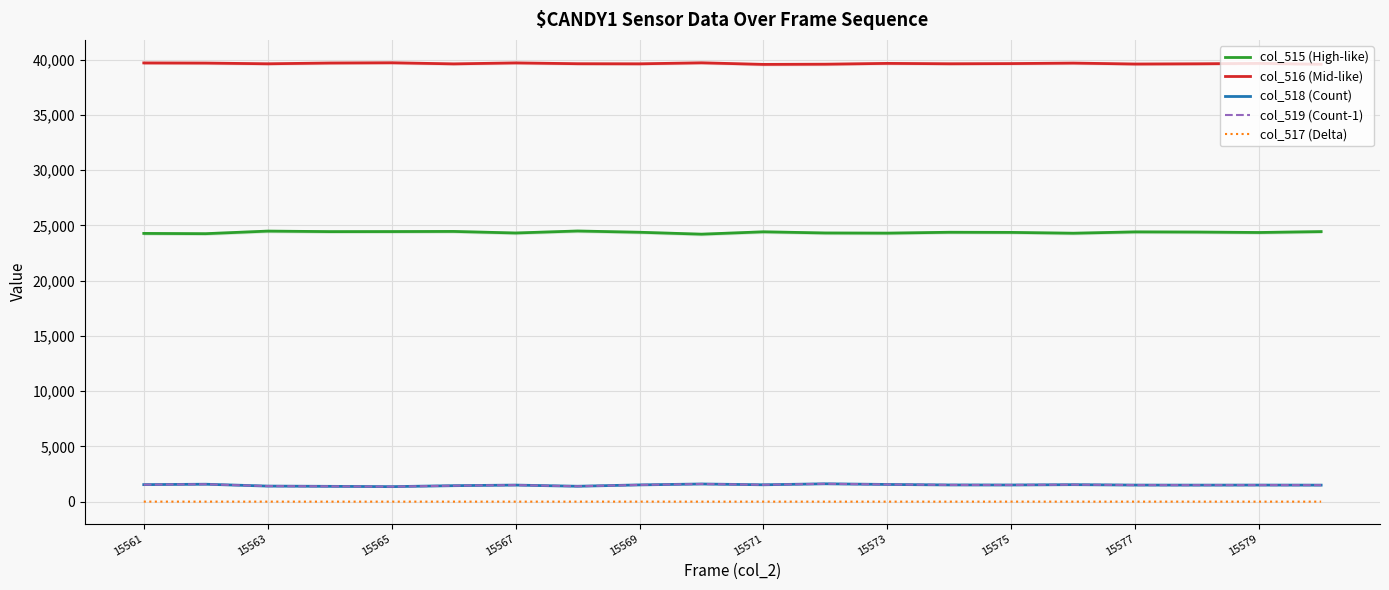

The value of col_518 (Count) at 15561 is 1540. True or false?

True